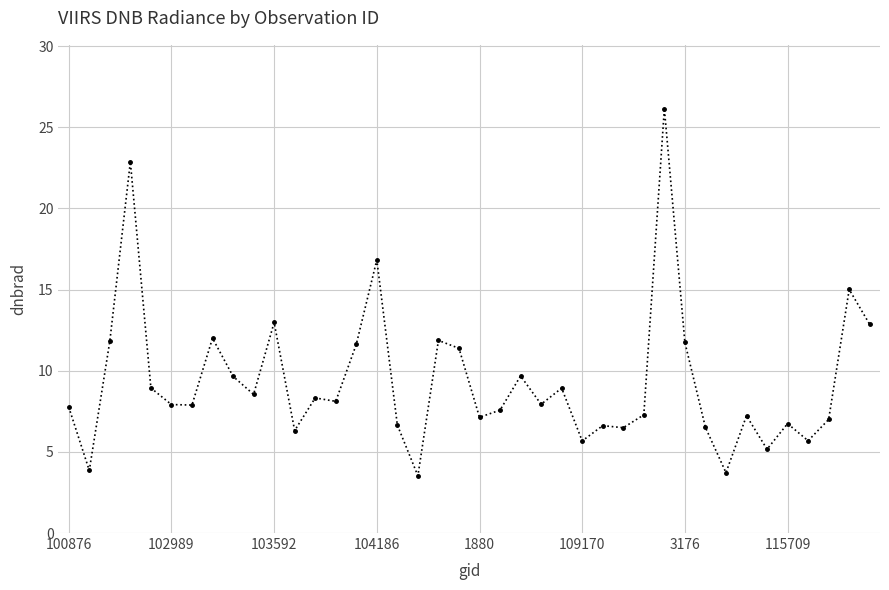

What is the average value?

9.3